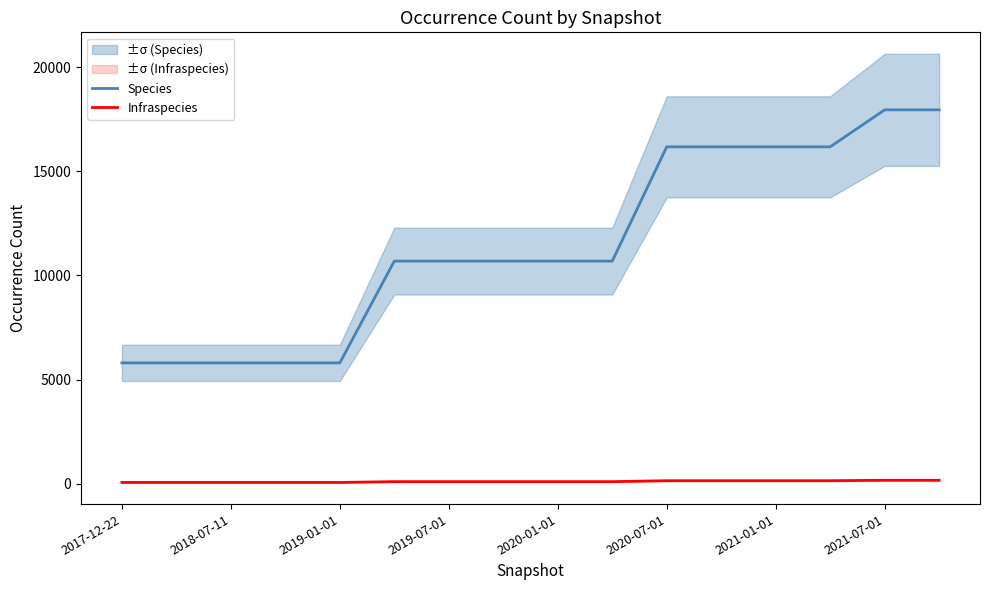

What is the difference between the highest and lowest values at 13?

16024